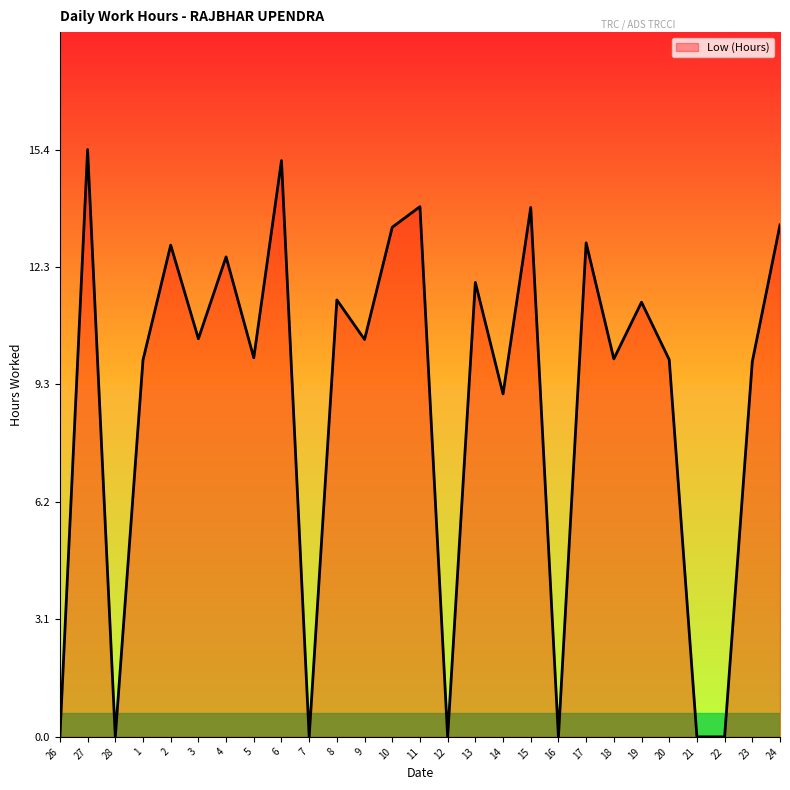

What is the ratio of the value at 9 to the value at 1?

1.1